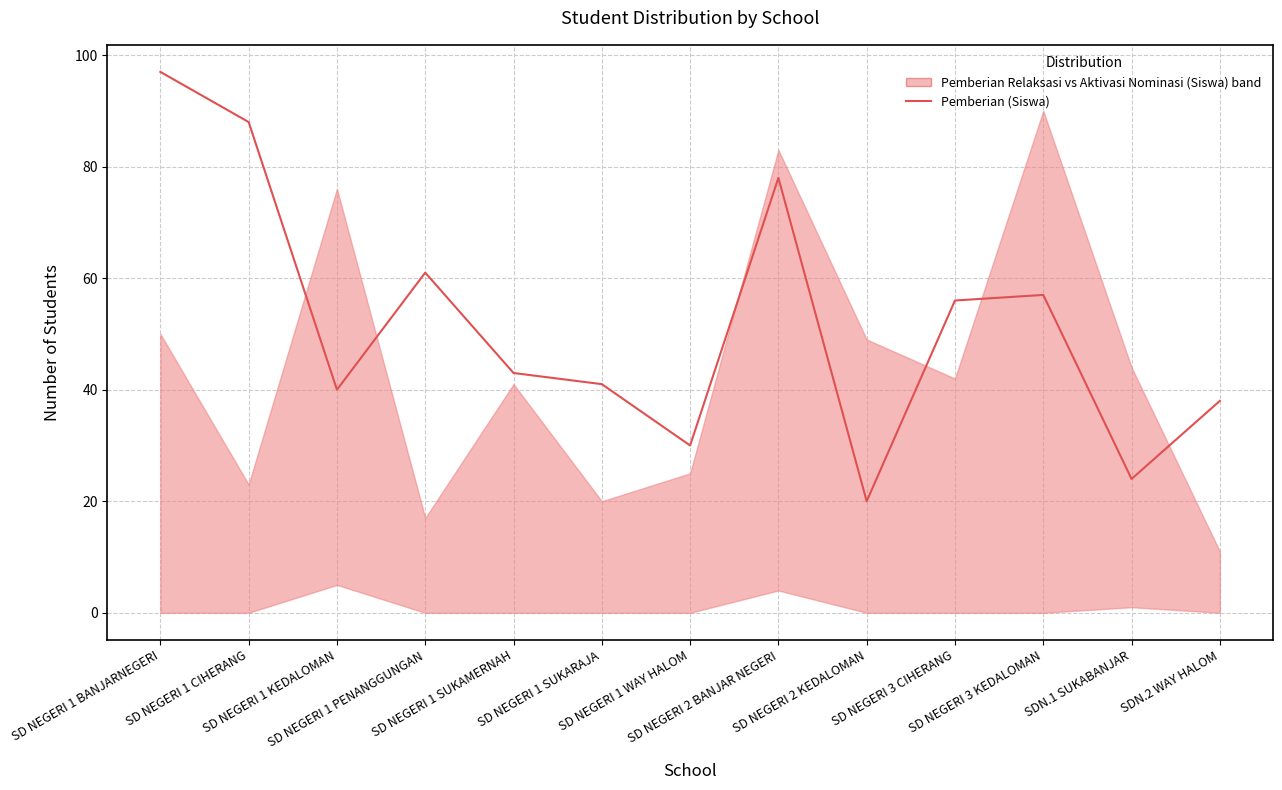

Rank the categories by value from lowest to highest.

SD NEGERI 2 KEDALOMAN, SDN.1 SUKABANJAR, SD NEGERI 1 WAY HALOM, SDN.2 WAY HALOM, SD NEGERI 1 KEDALOMAN, SD NEGERI 1 SUKARAJA, SD NEGERI 1 SUKAMERNAH, SD NEGERI 3 CIHERANG, SD NEGERI 3 KEDALOMAN, SD NEGERI 1 PENANGGUNGAN, SD NEGERI 2 BANJAR NEGERI, SD NEGERI 1 CIHERANG, SD NEGERI 1 BANJARNEGERI